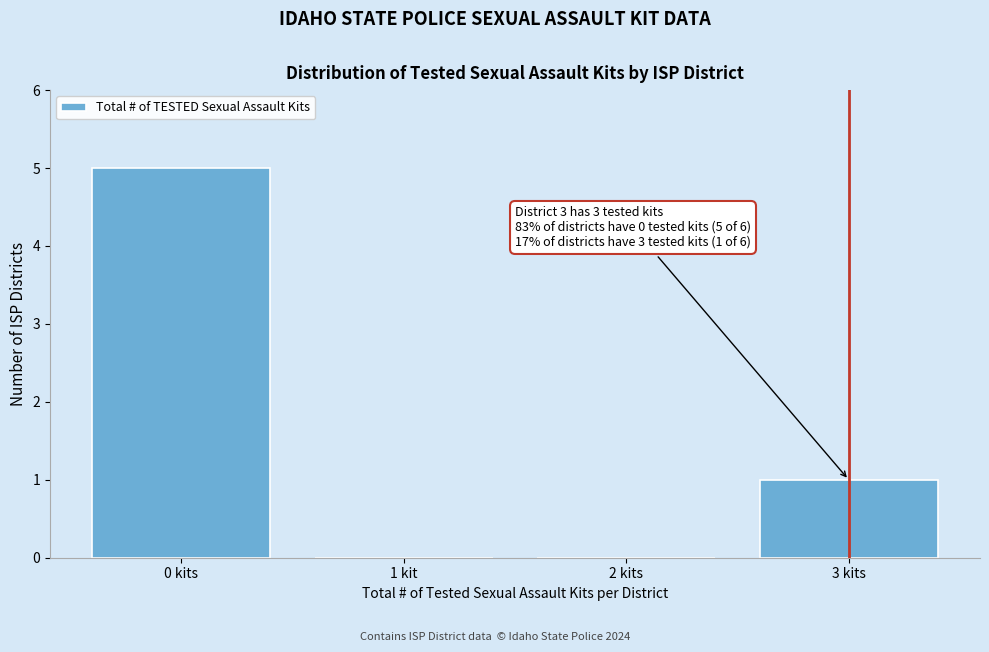

Reading left to right, what are all the values shown in this chart?

0 kits=5	1 kit=0	2 kits=0	3 kits=1